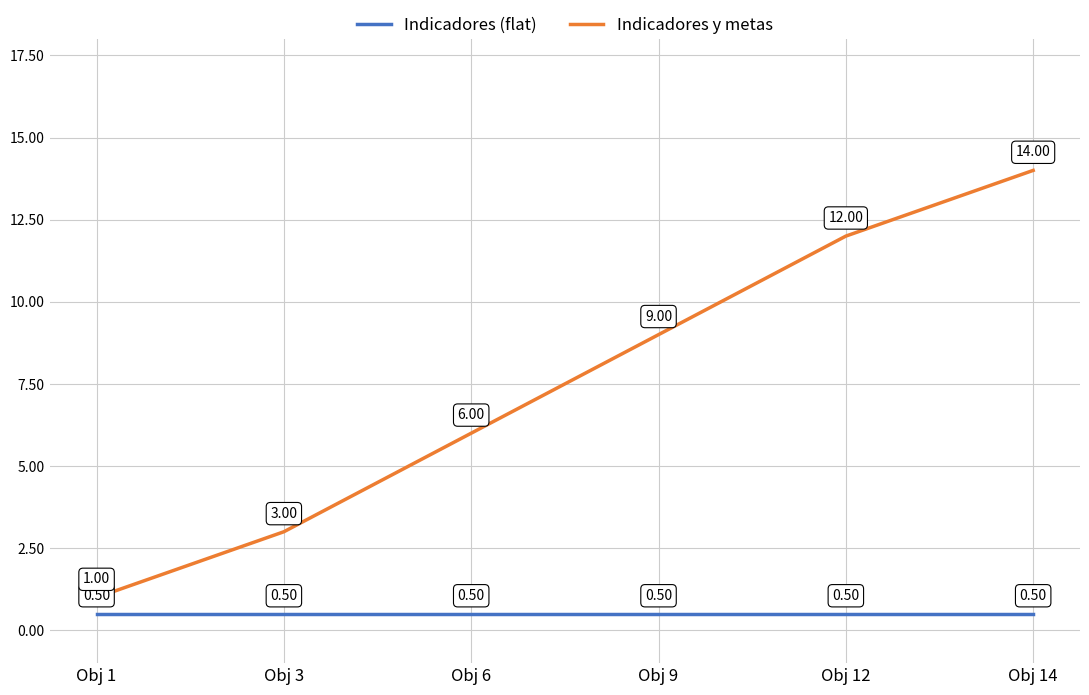

How many categories are shown in the chart?

6